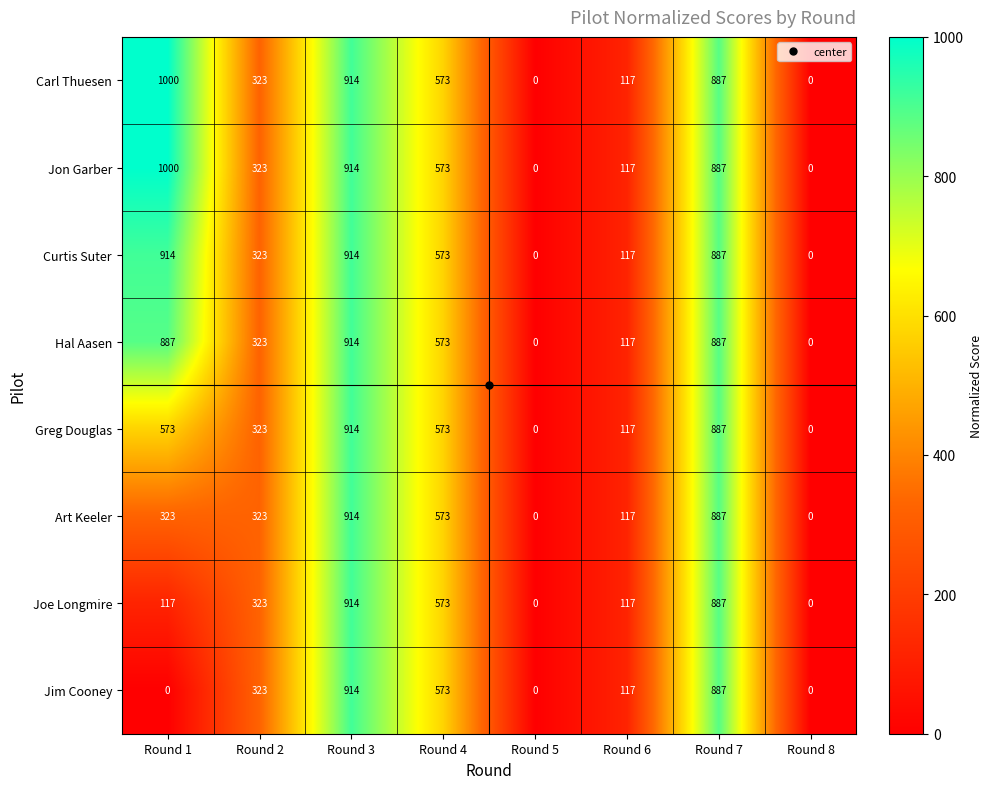

What is the average value of the Jon Garber series?

477